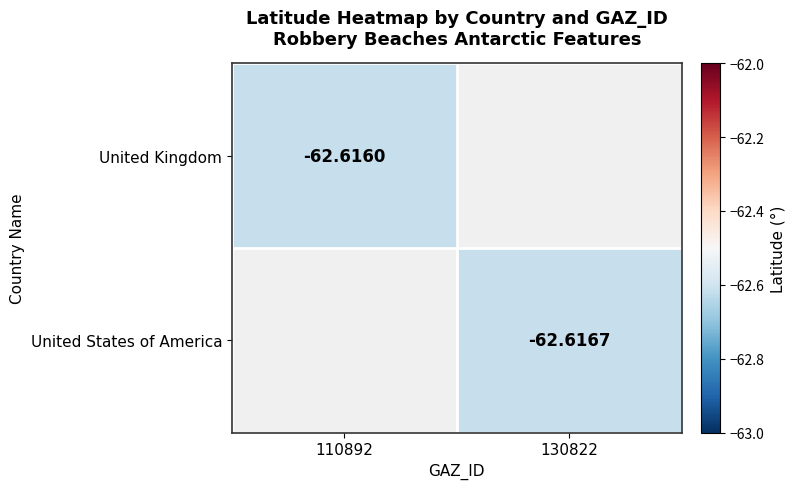

Is the value of United Kingdom at 110892 greater than the value of United States of America at 130822?

Yes